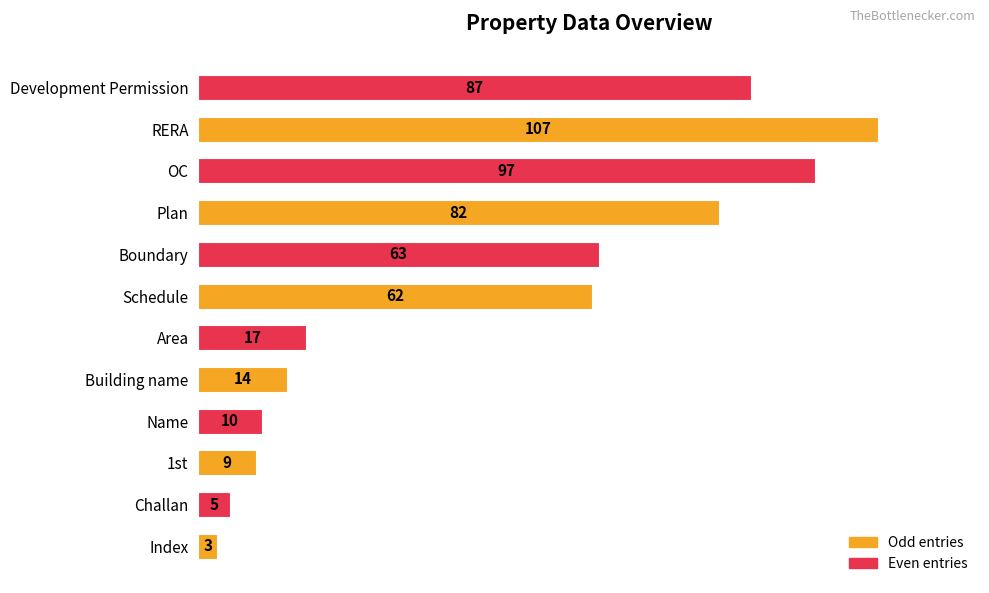

What value does the data have at Boundary?

63